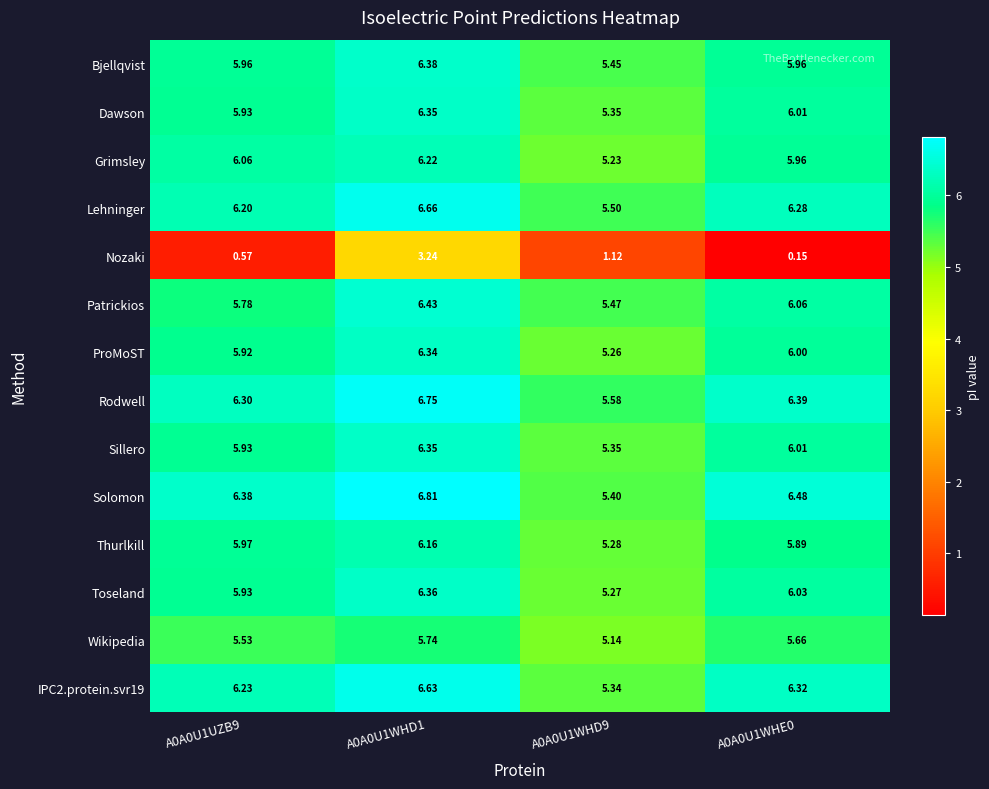

Is the value of Toseland at A0A0U1WHD1 greater than the value of Thurlkill at A0A0U1WHD1?

Yes